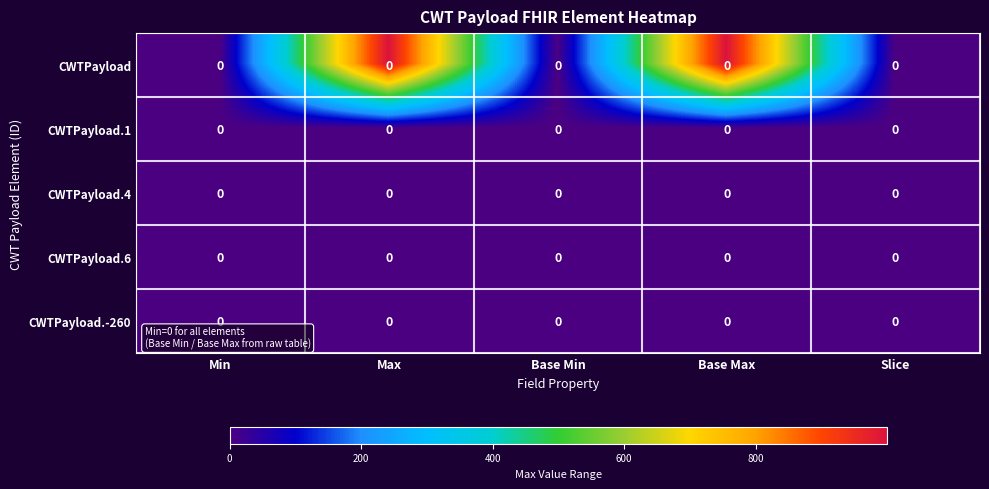

How many data points does each series have?

5